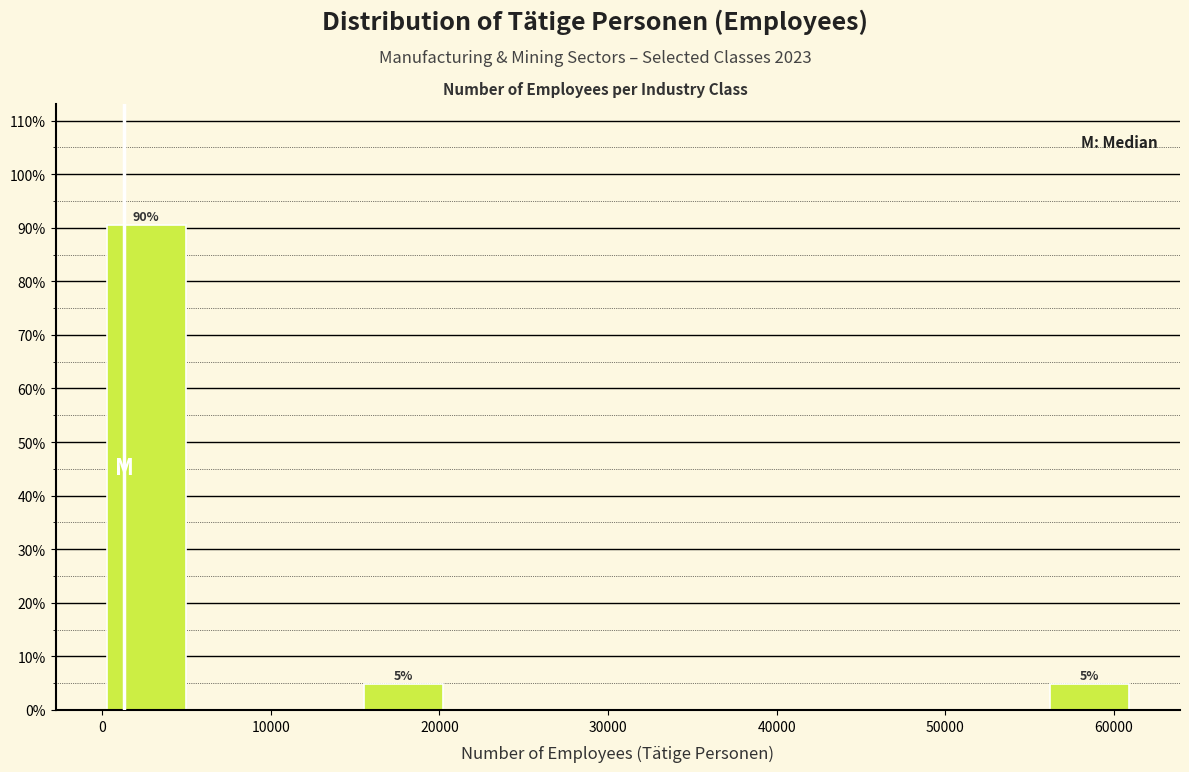

Which range on the x-axis has the tallest bar?

0 to 5000